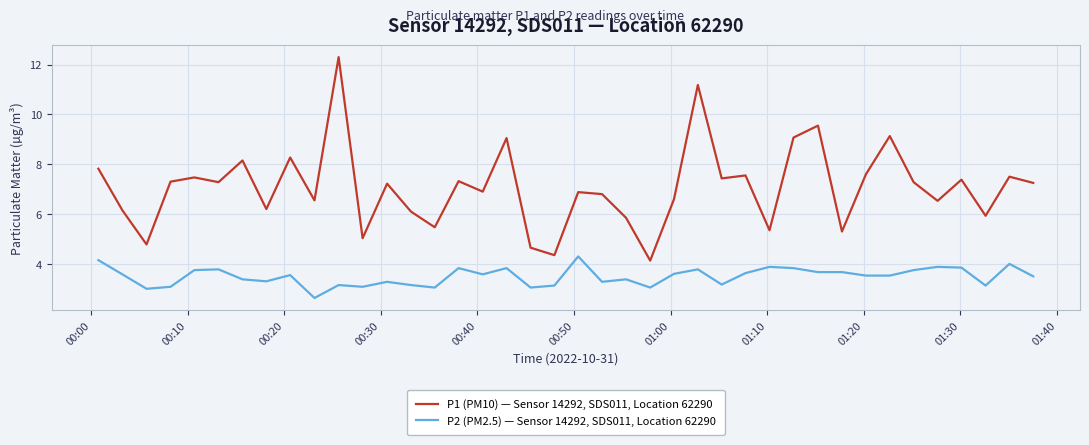

What is the difference between the maximum and minimum values in the P2 (PM2.5) — Sensor 14292, SDS011, Location 62290 series?

1.7